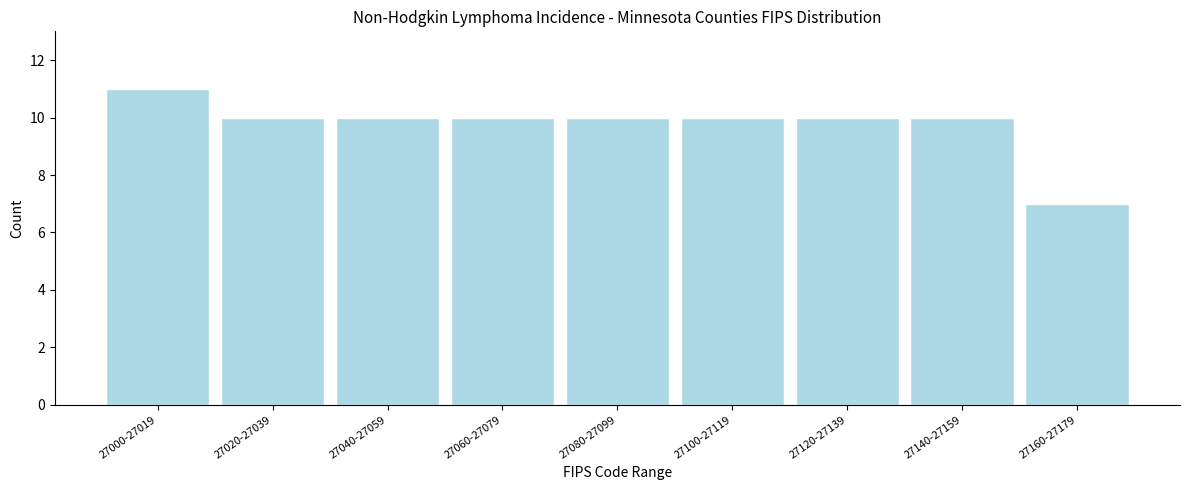

Reading left to right, transcribe all the data shown in this chart.

27000-27019=11	27020-27039=10	27040-27059=10	27060-27079=10	27080-27099=10	27100-27119=10	27120-27139=10	27140-27159=10	27160-27179=7